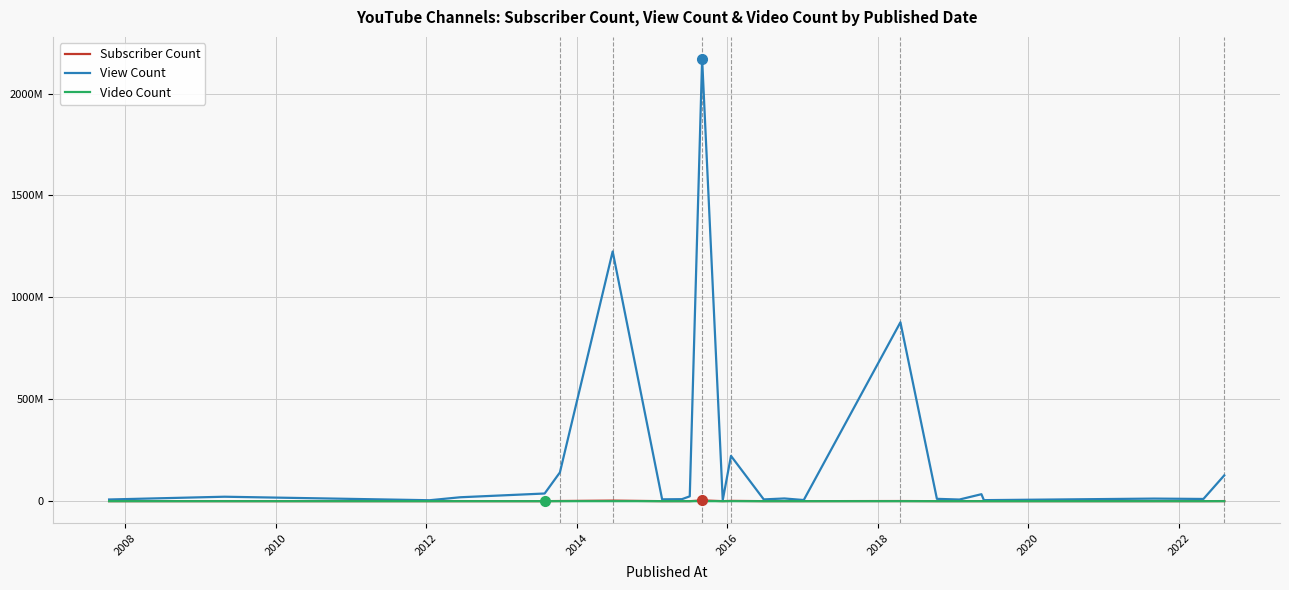

True or false: View Count has more than 1 interior local peaks.

True